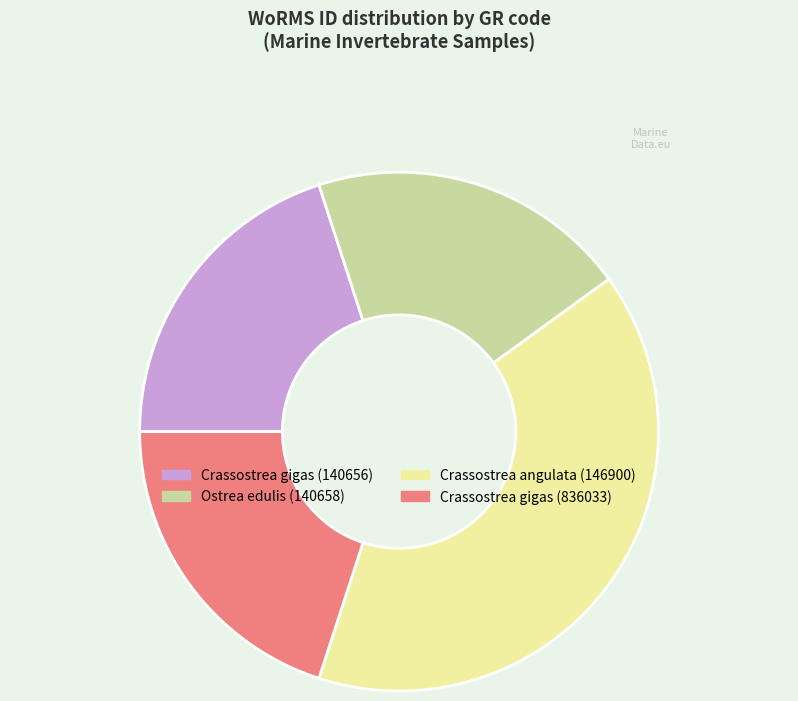

How many segments does this pie chart have?

4